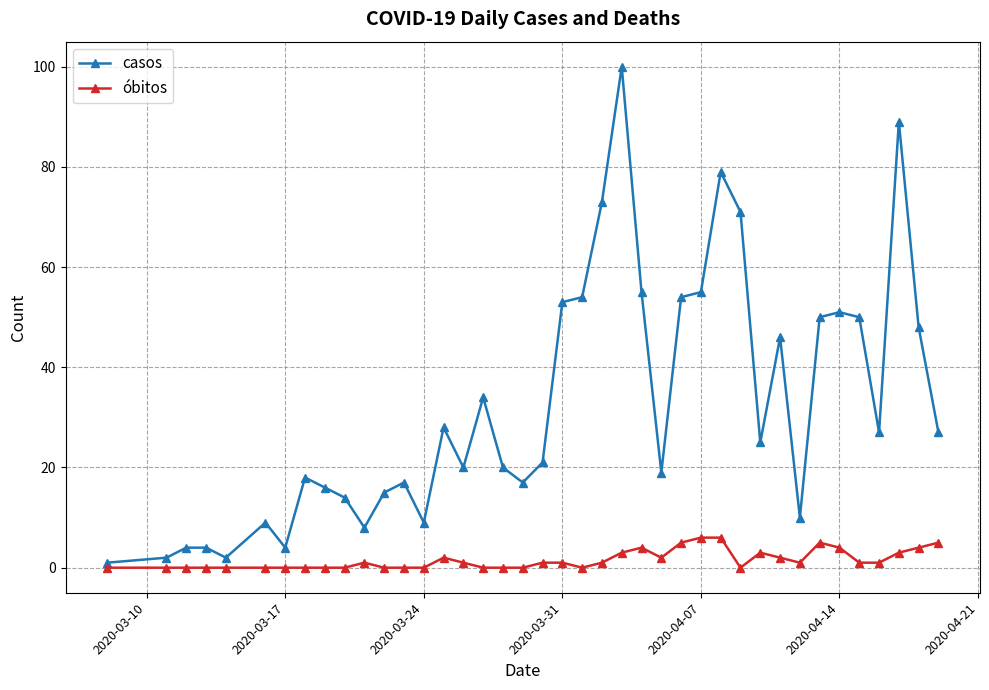

List the series in order of their overall mean, highest first.

casos, óbitos